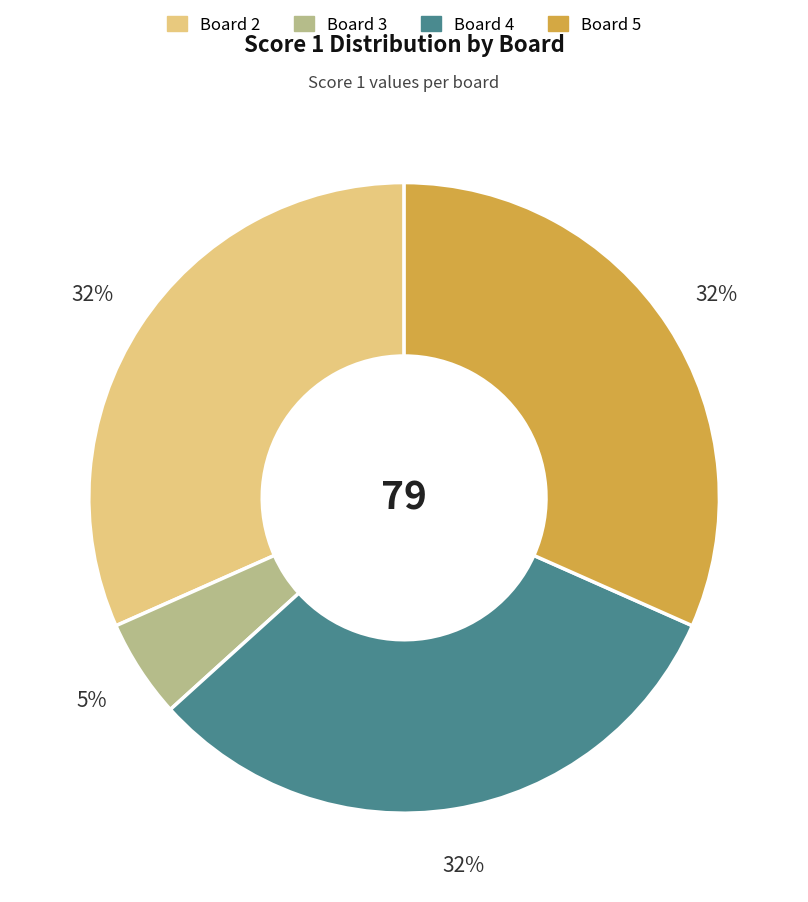

To the nearest percent, what is the difference between the largest and smallest slice percentages?

27%